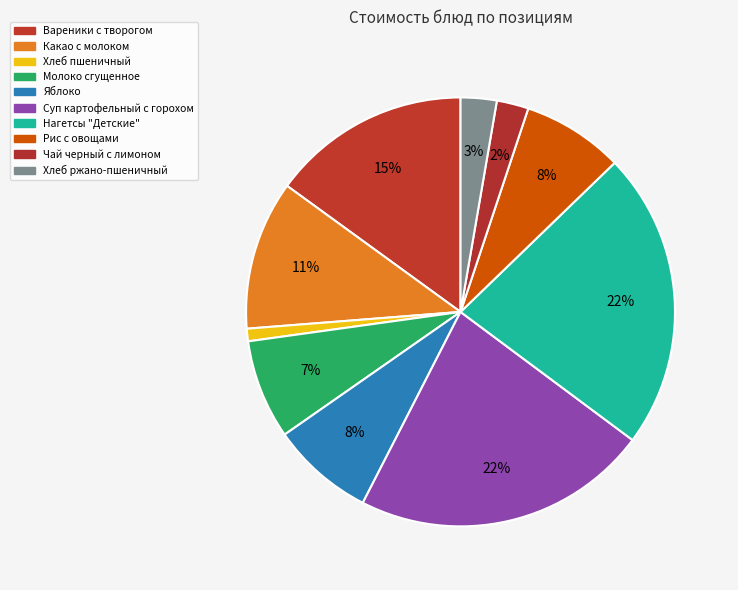

Does any single category account for the majority?

No